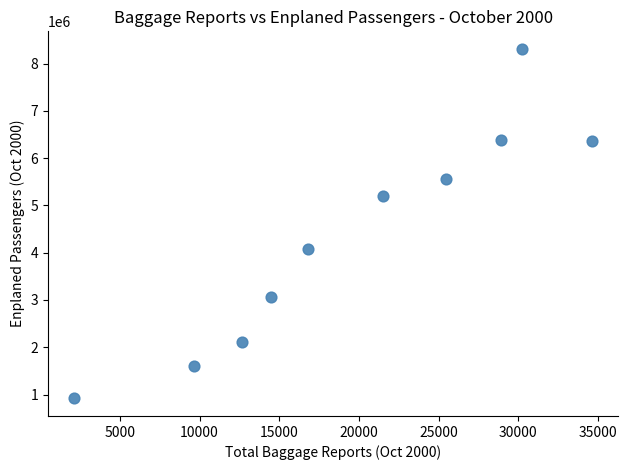

What is the range of Y values (max minus min)?

7394967